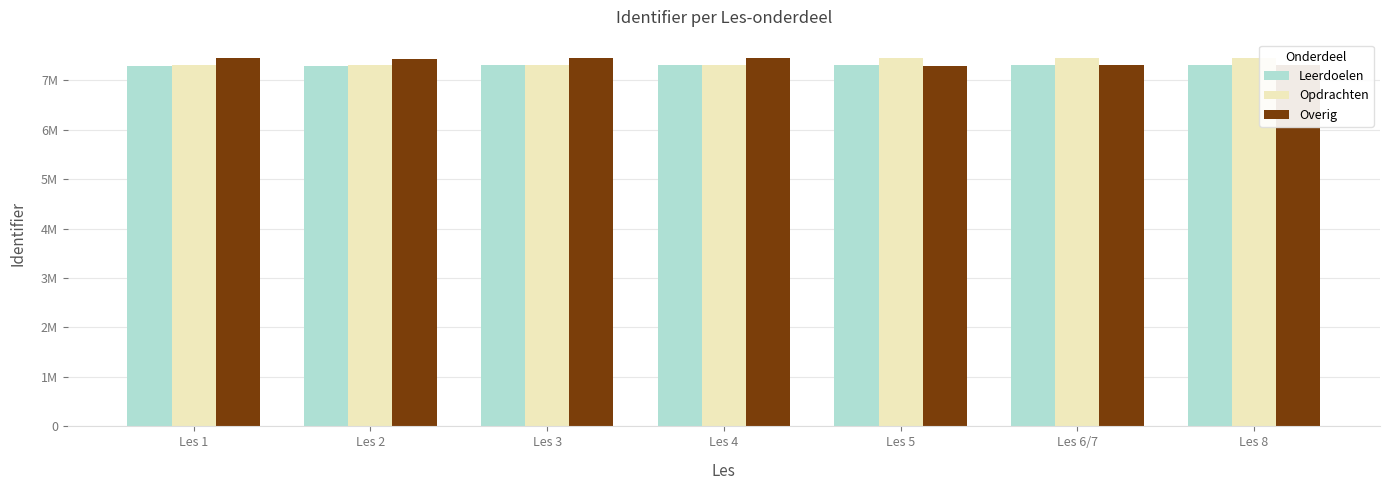

At which label does Leerdoelen reach its minimum?

Les 1